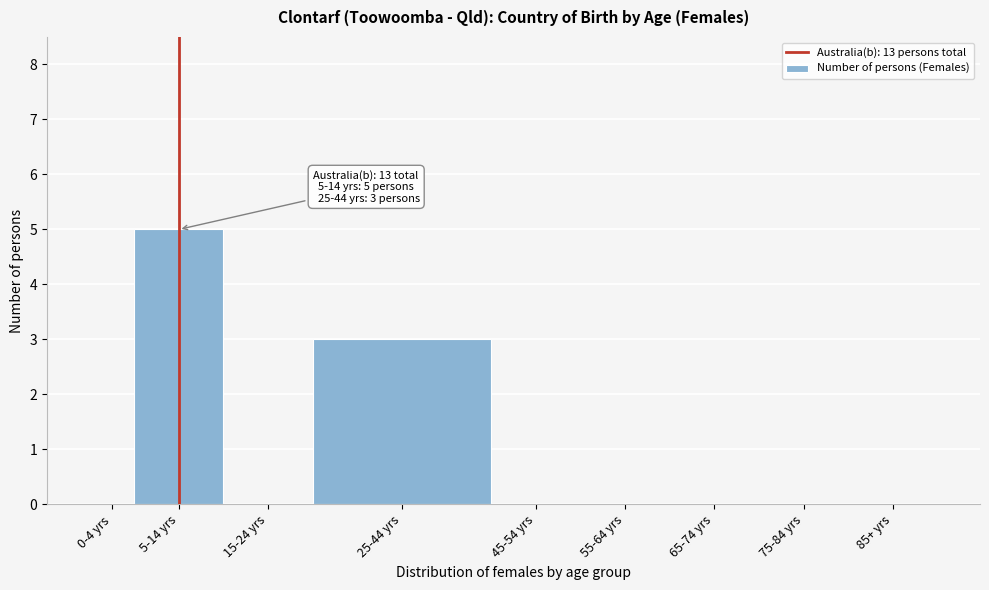

Reading left to right, list all the values displayed in this chart.

0-4 yrs=0	5-14 yrs=5	15-24 yrs=0	25-44 yrs=3	45-54 yrs=0	55-64 yrs=0	65-74 yrs=0	75-84 yrs=0	85+ yrs=0